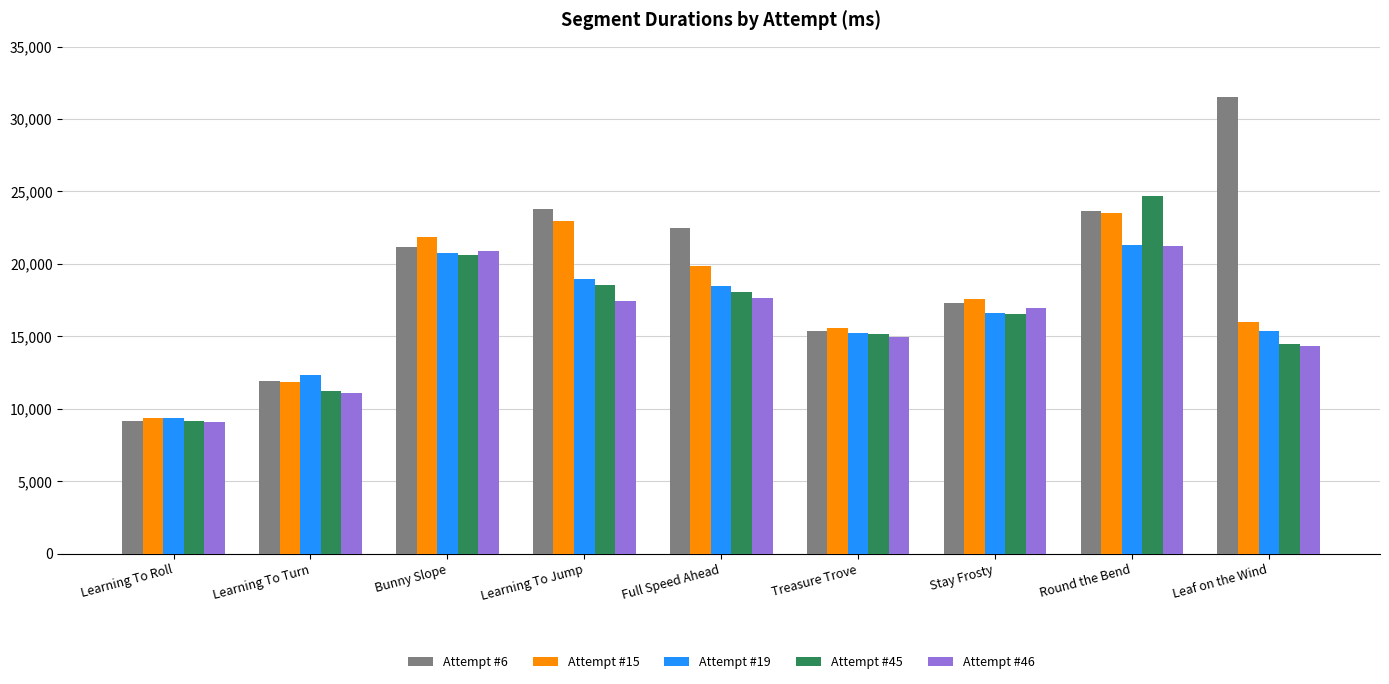

Where is Attempt #46 nearest to the value 15160?

Treasure Trove